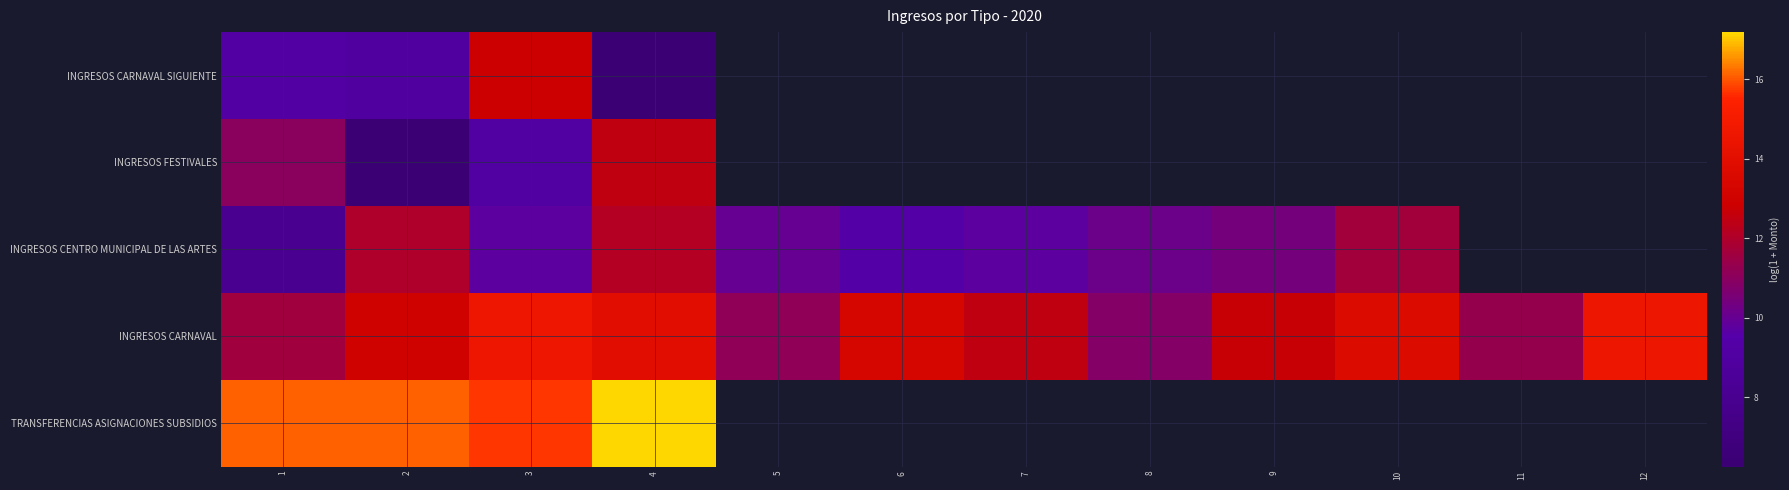

What is the difference between the maximum and second lowest values in the INGRESOS CARNAVAL series?

3.5